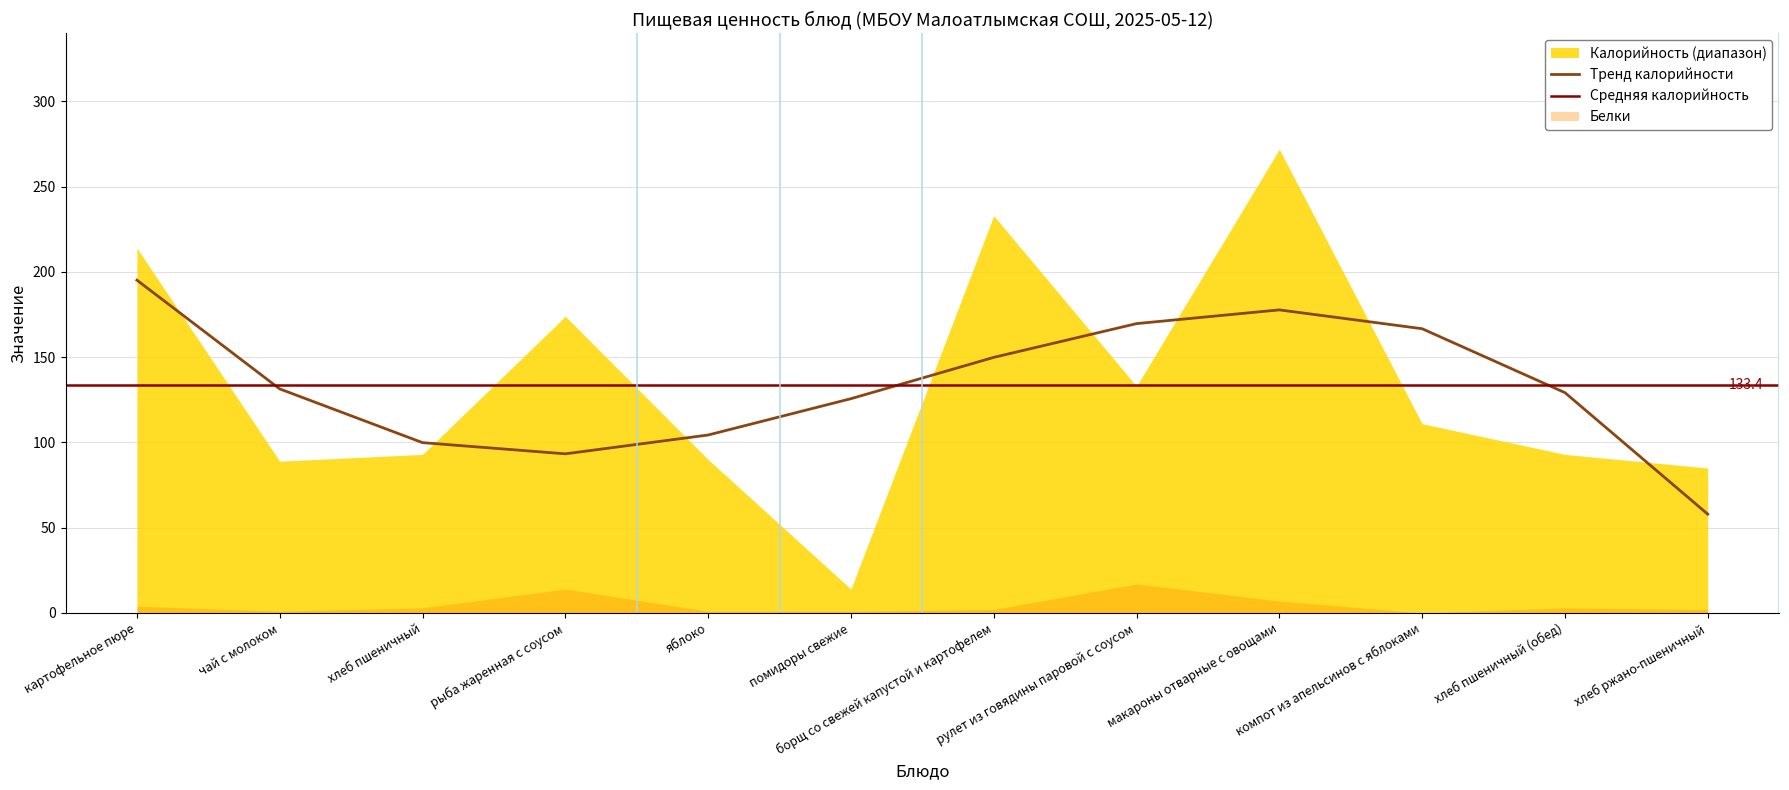

What is the maximum value shown in the chart?

272